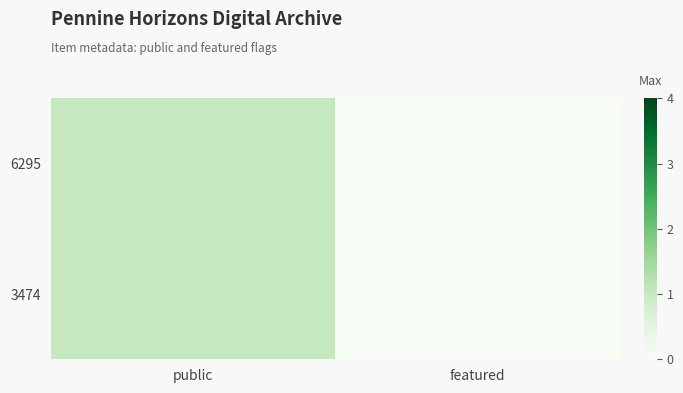

Which has a higher value, public or featured?

public